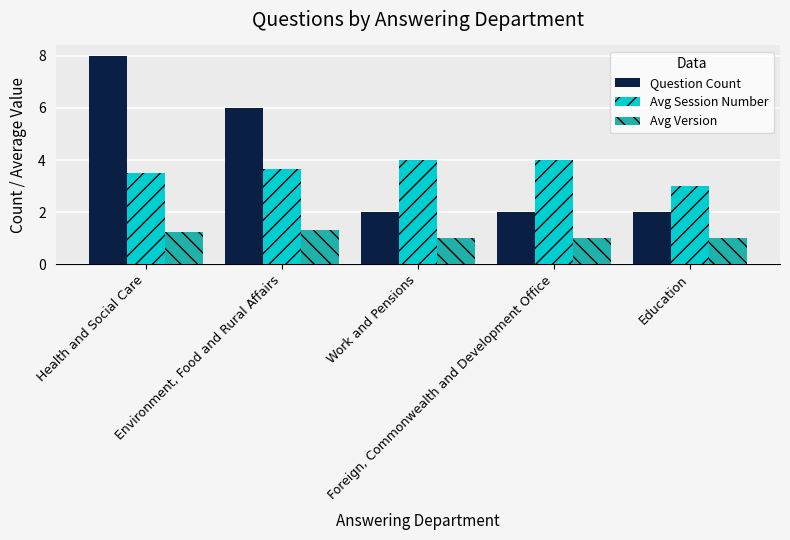

How many values in the Avg Session Number series exceed 3?

4